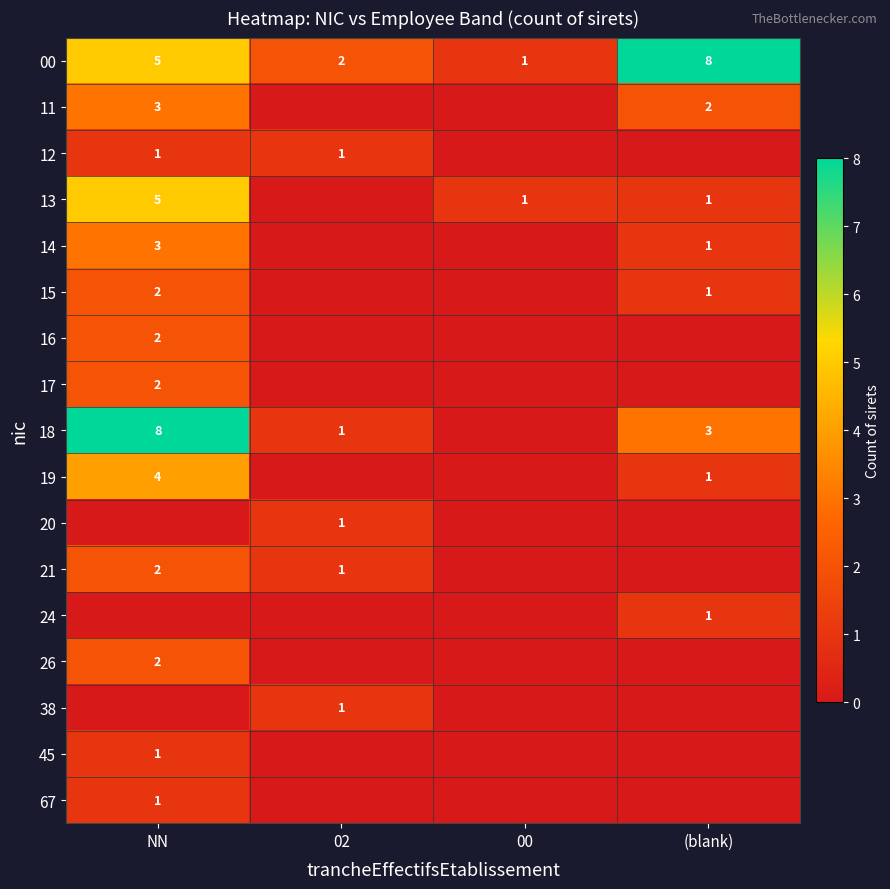

True or false: 11 has a value of 2 at (blank).

True